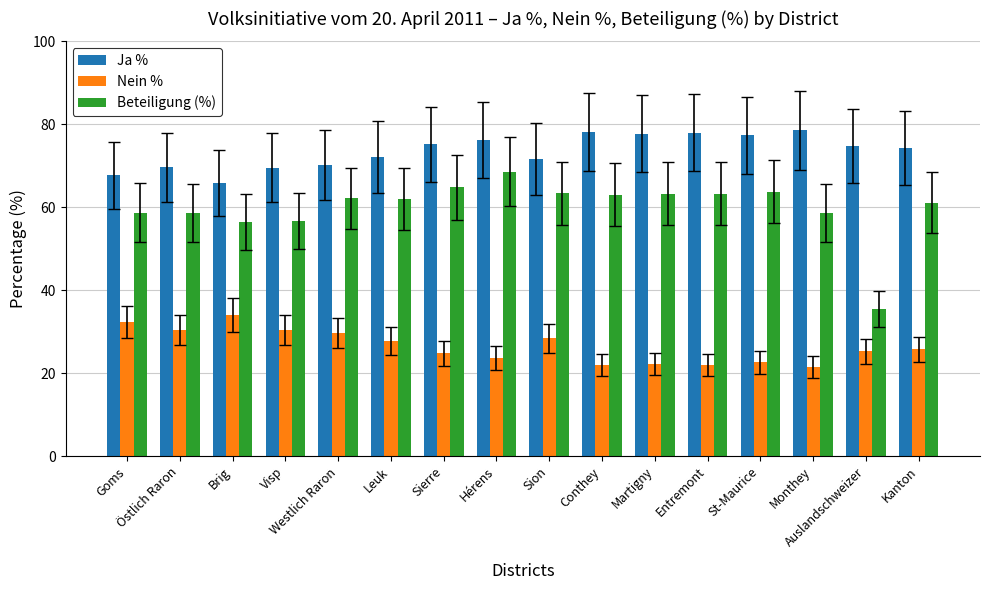

Does the chart contain stacked bars?

No